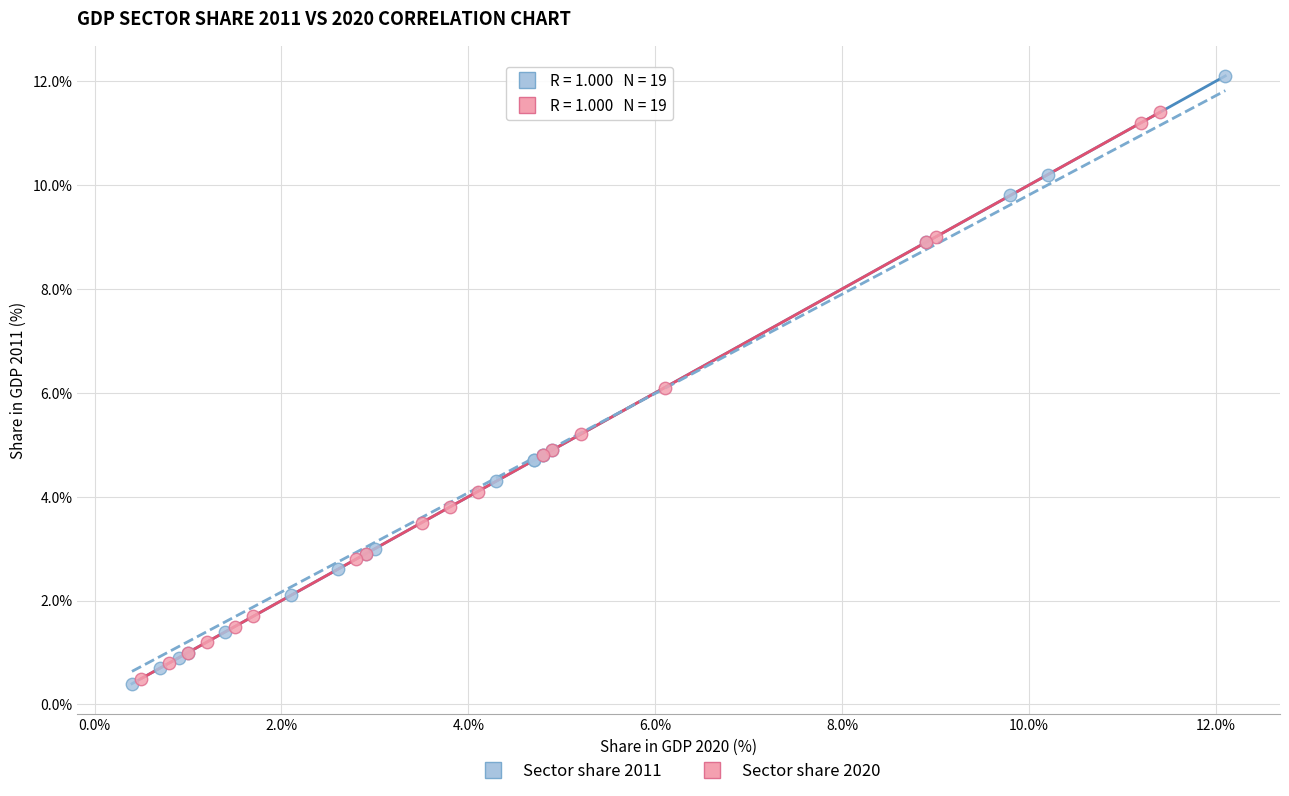

Which series contains the highest Y value?

Sector share 2011